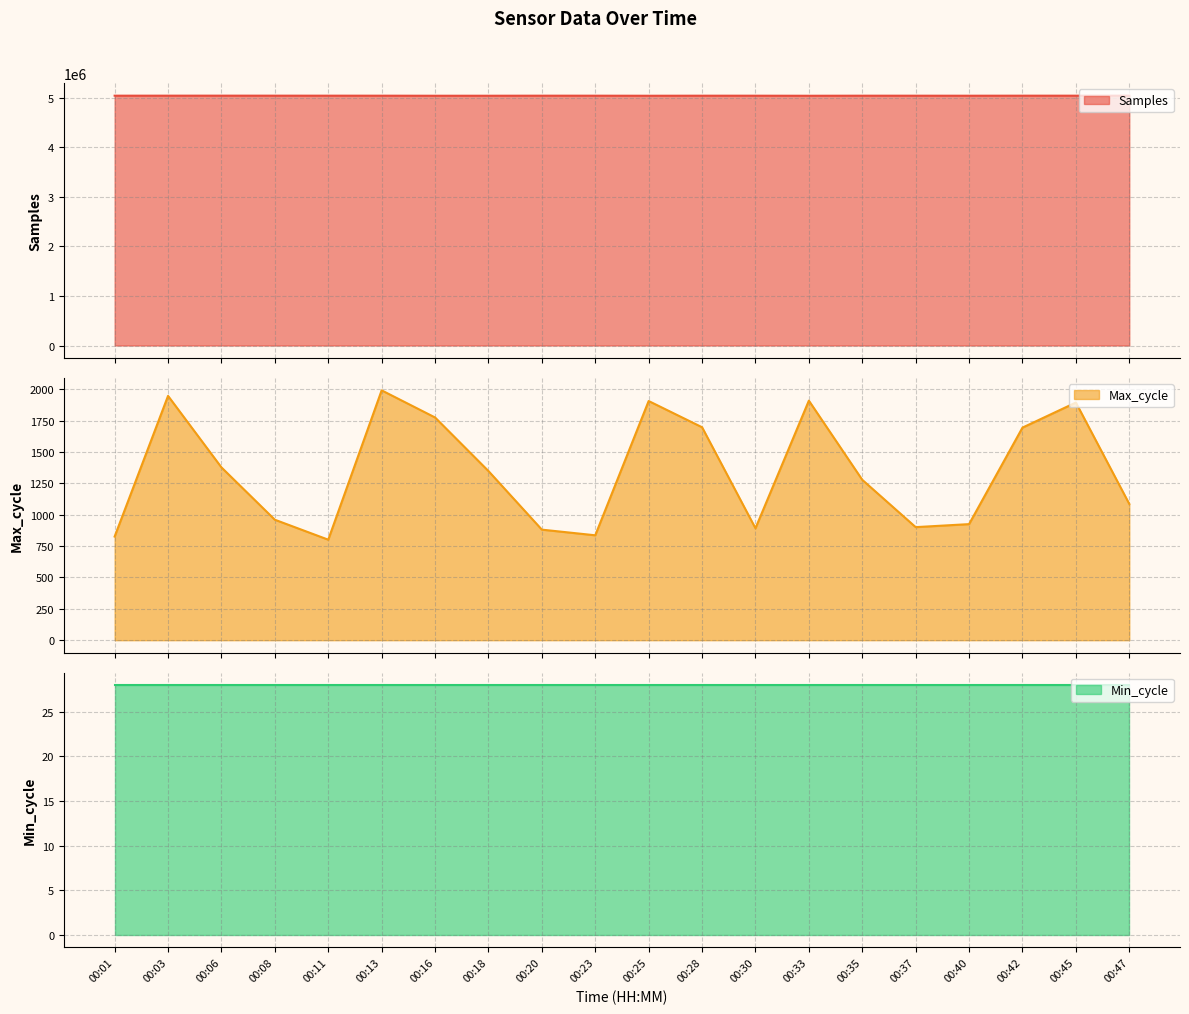

True or false: Max_cycle has a value of 2761 at 00:16.

False